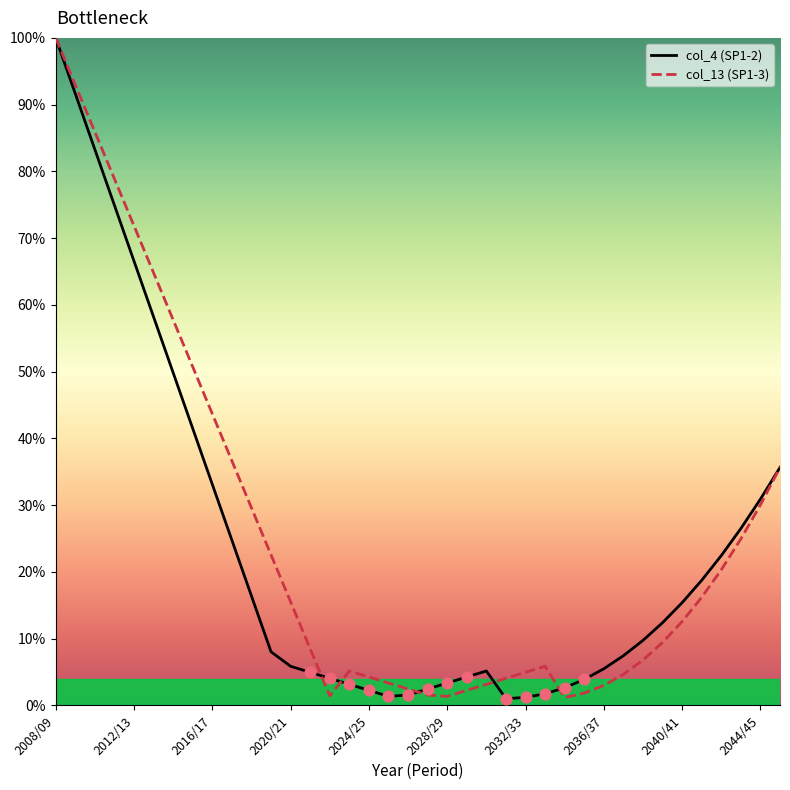

What is the maximum value for col_4 (SP1-2)?

100.0